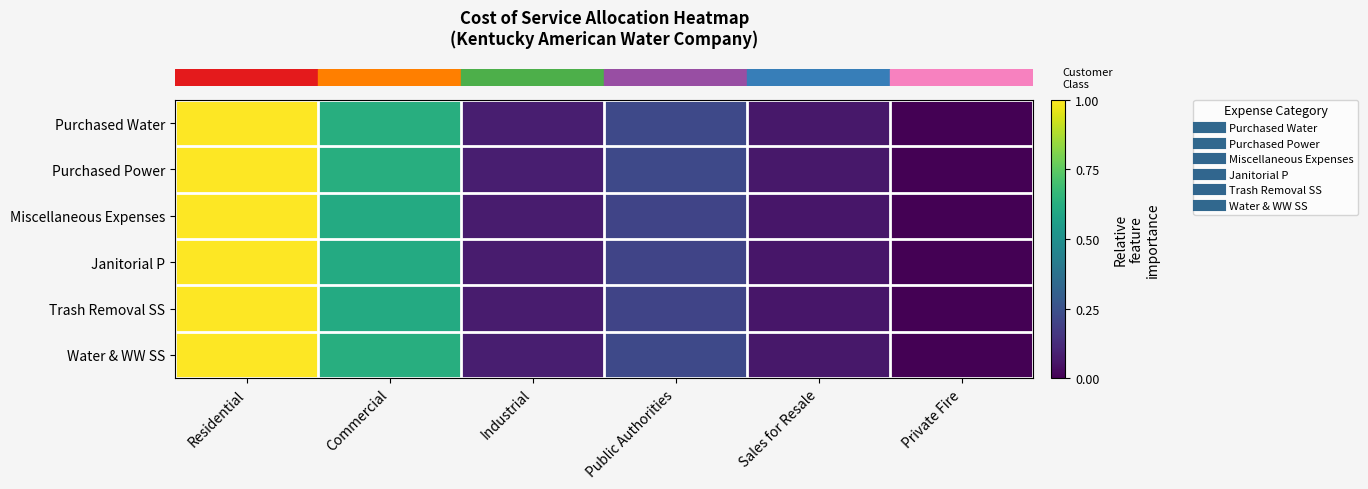

What is the total value across all series at Industrial?

0.5